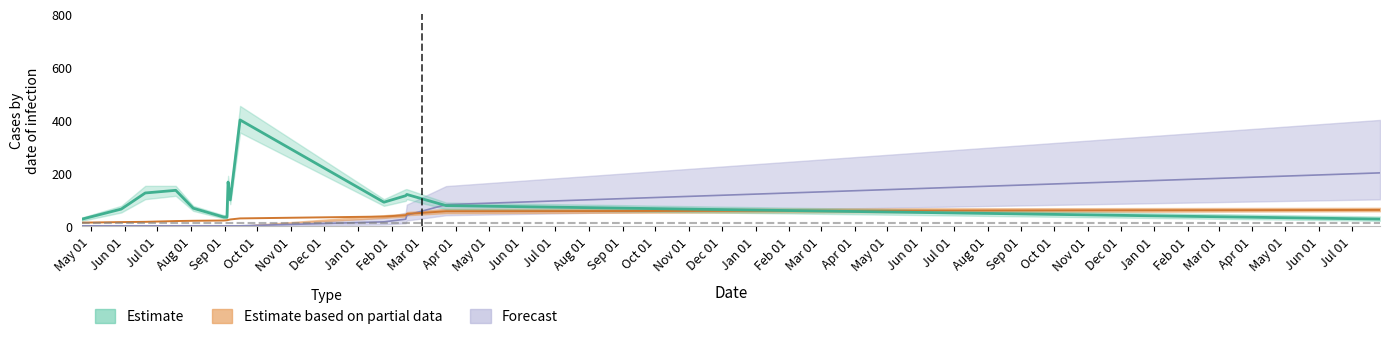

What is the difference between the maximum and minimum values in the Forecast series?

200.0